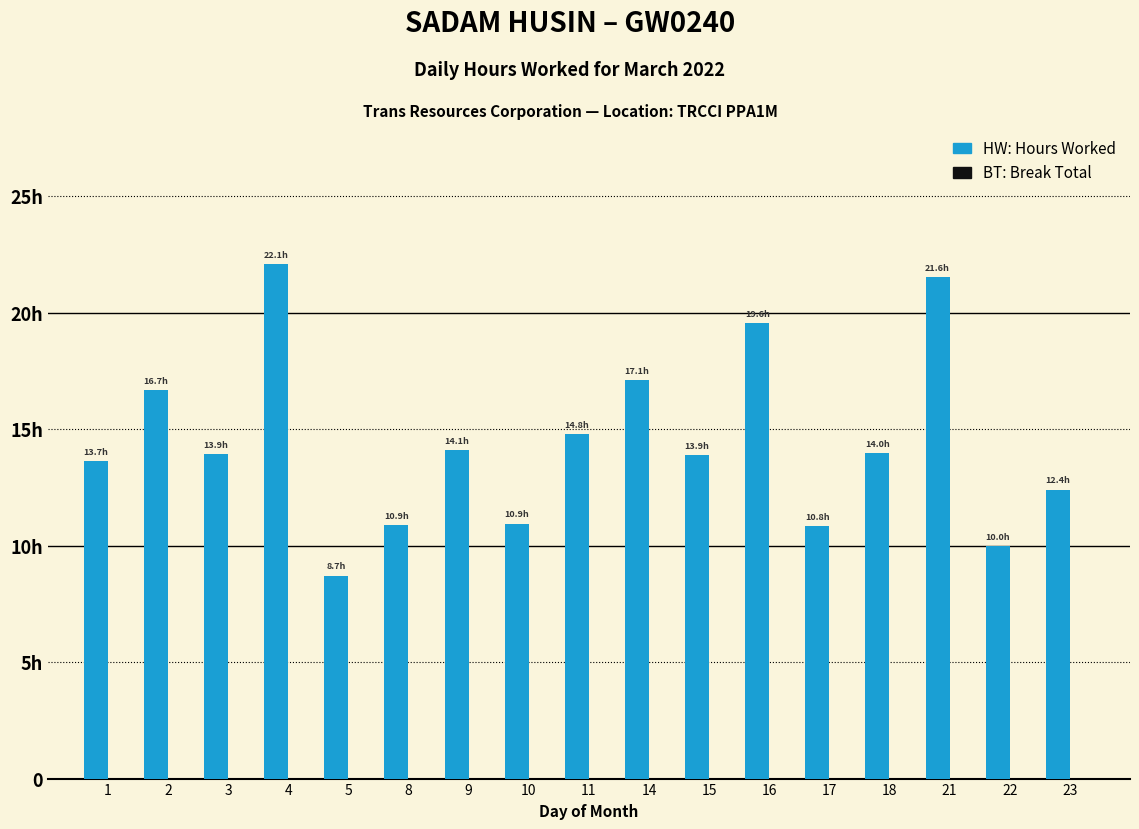

Reading right to left, transcribe all the data shown in this chart.

Hours Worked: 12.4	10.0	21.6	14.0	10.8	19.6	13.9	17.1	14.8	10.9	14.1	10.9	8.7	22.1	13.9	16.7	13.7
Break Total: 0.0	0.0	0.0	0.0	0.0	0.0	0.0	0.0	0.0	0.0	0.0	0.0	0.0	0.0	0.0	0.0	0.0